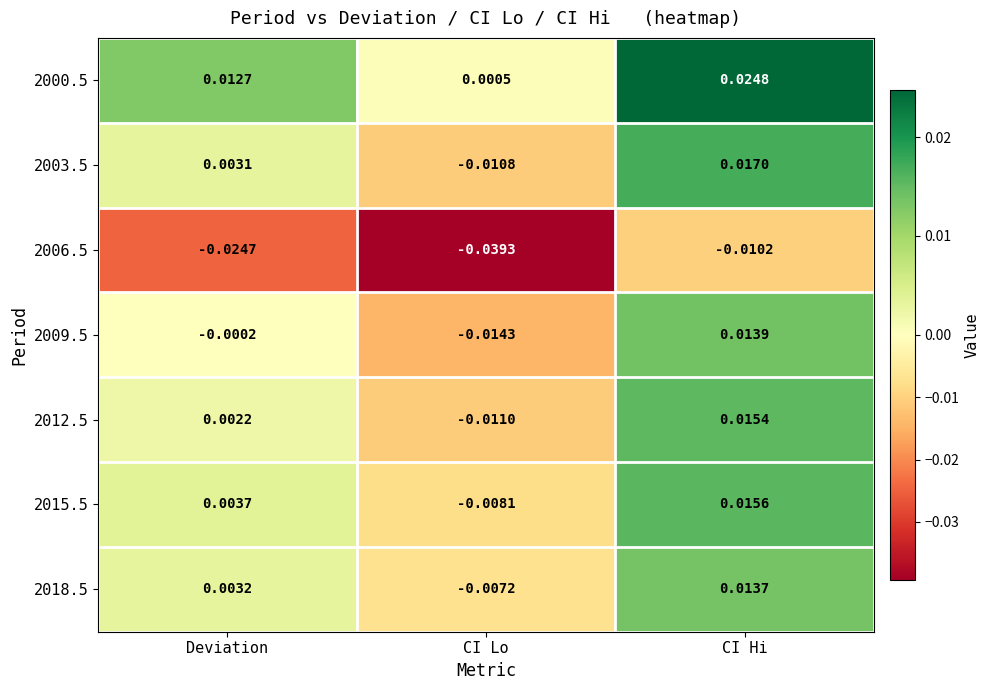

Where does the 2003.5 series first go above 0?

Deviation